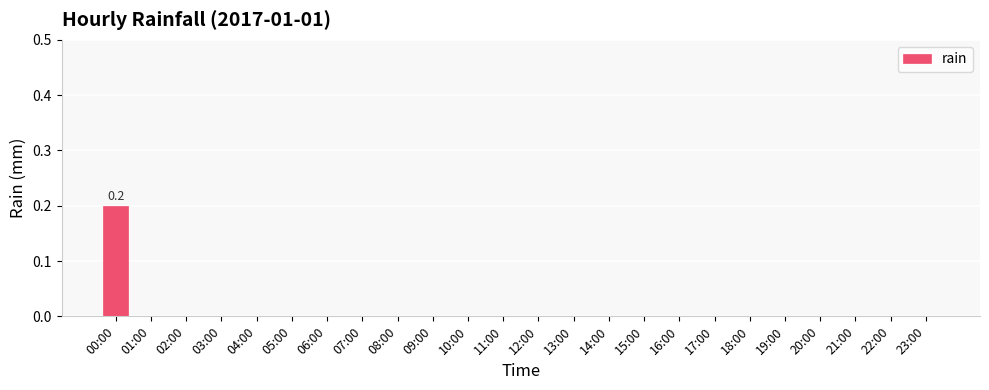

What is the sum of all values?

0.2